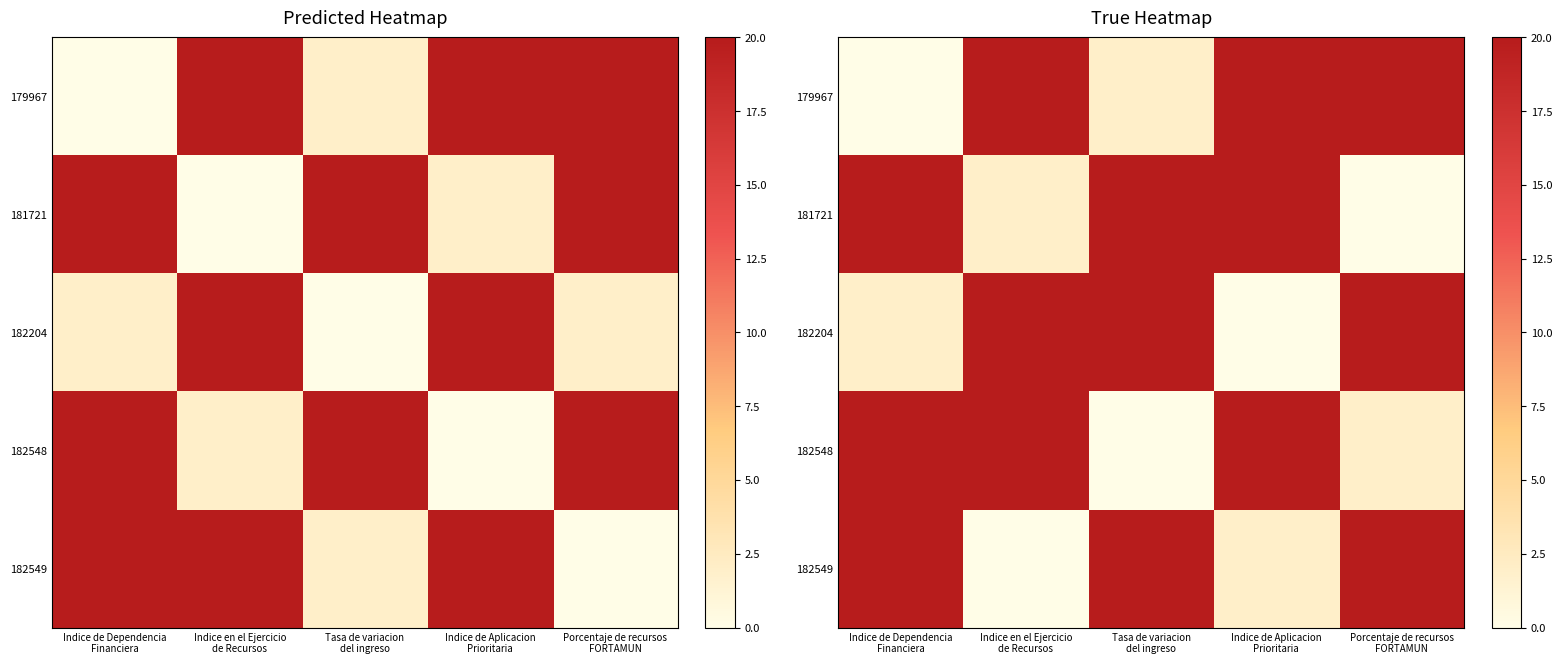

Which series has the largest range (max minus min)?

179967